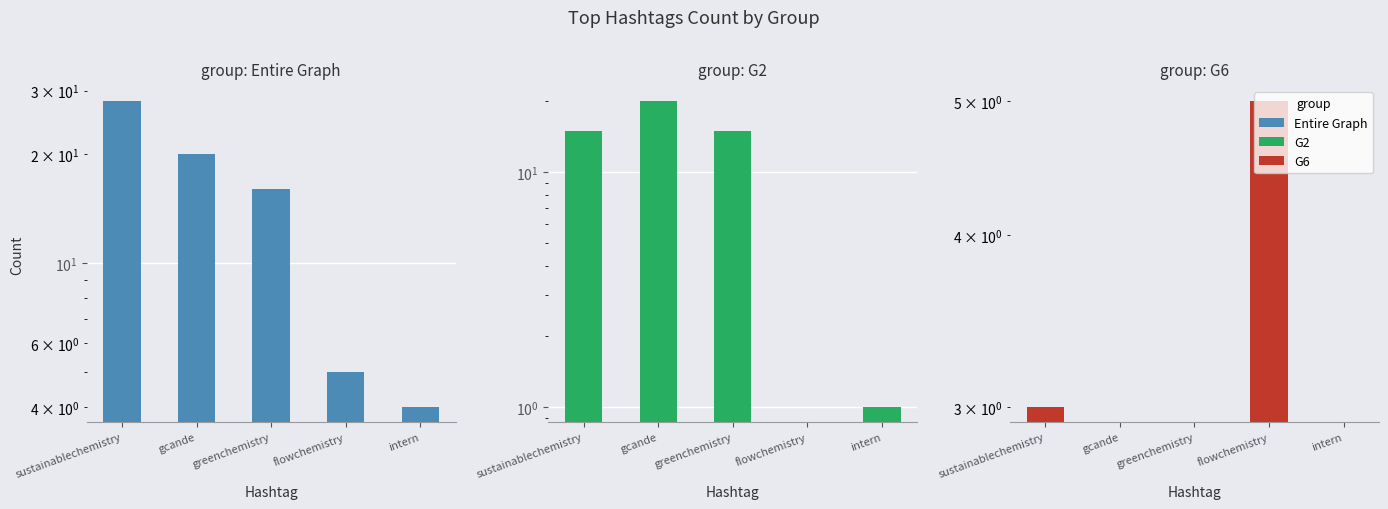

At which category is the sum across all series the highest?

sustainablechemistry